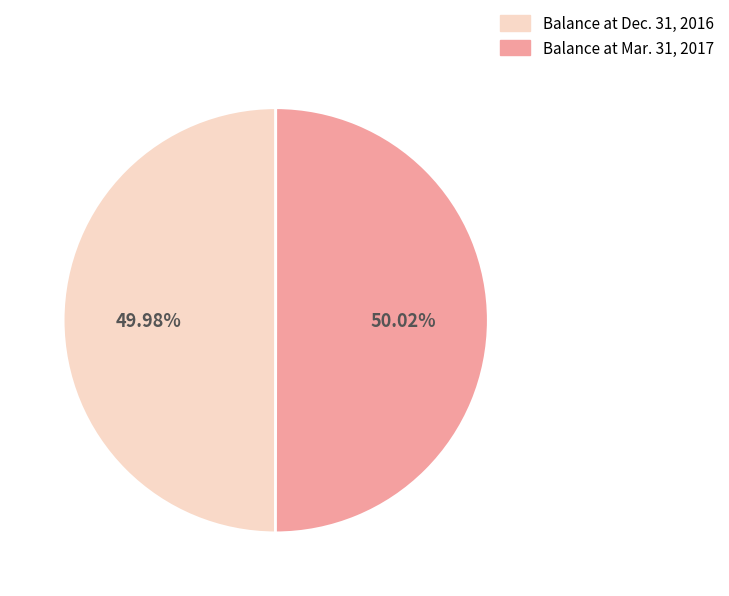

Approximately how many times larger is the value at Balance at Mar. 31, 2017 compared to Balance at Dec. 31, 2016?

1.0